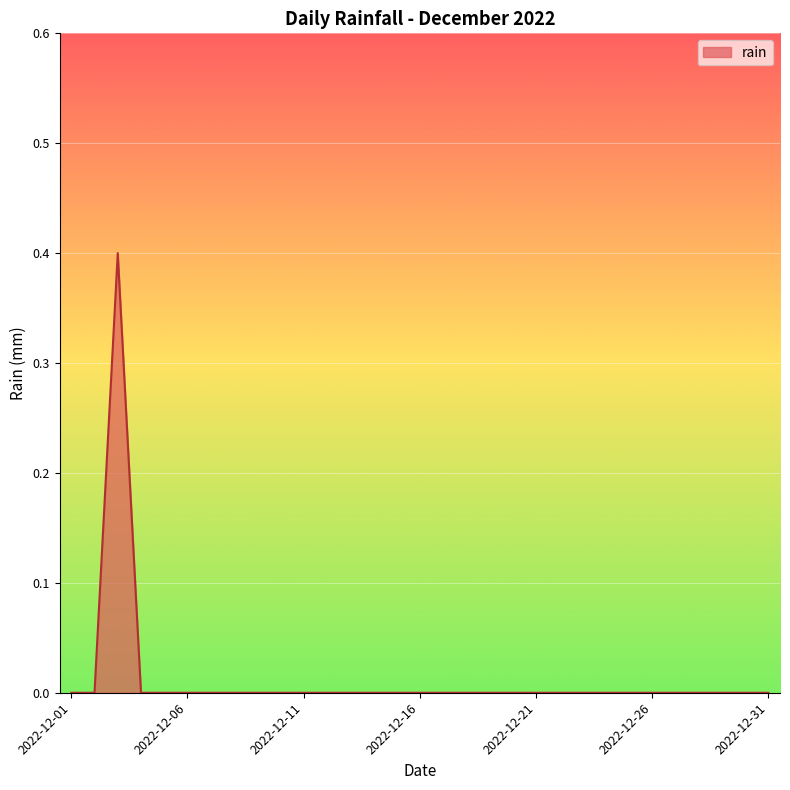

What is the maximum value shown in the chart?

0.4